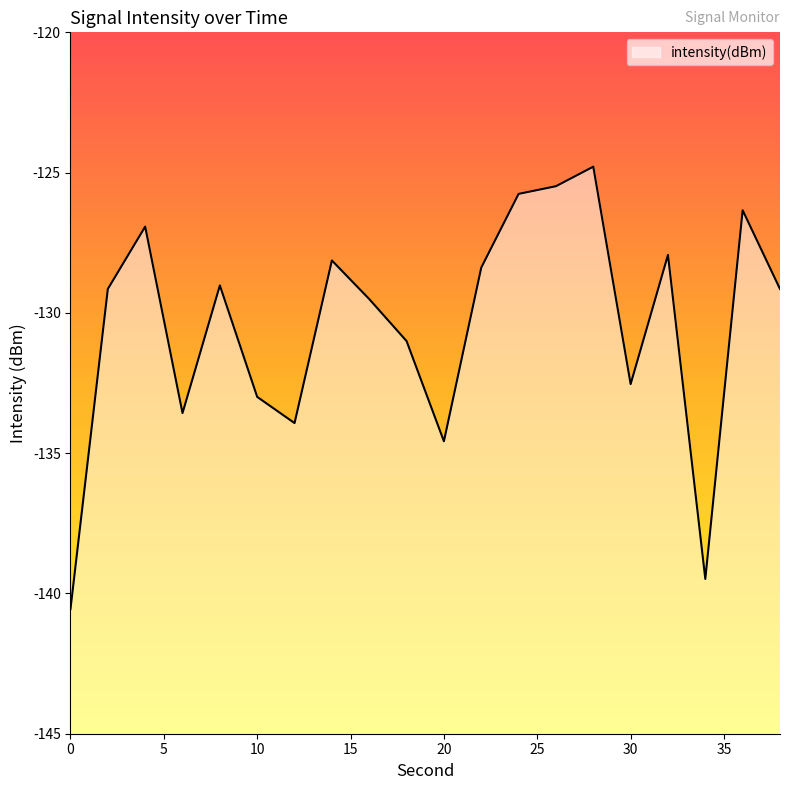

Reading left to right, what are all the values shown in this chart?

-140.6	-129.1	-126.9	-133.6	-129.0	-133.0	-133.9	-128.1	-129.5	-131.0	-134.6	-128.4	-125.8	-125.5	-124.8	-132.5	-127.9	-139.5	-126.3	-129.1